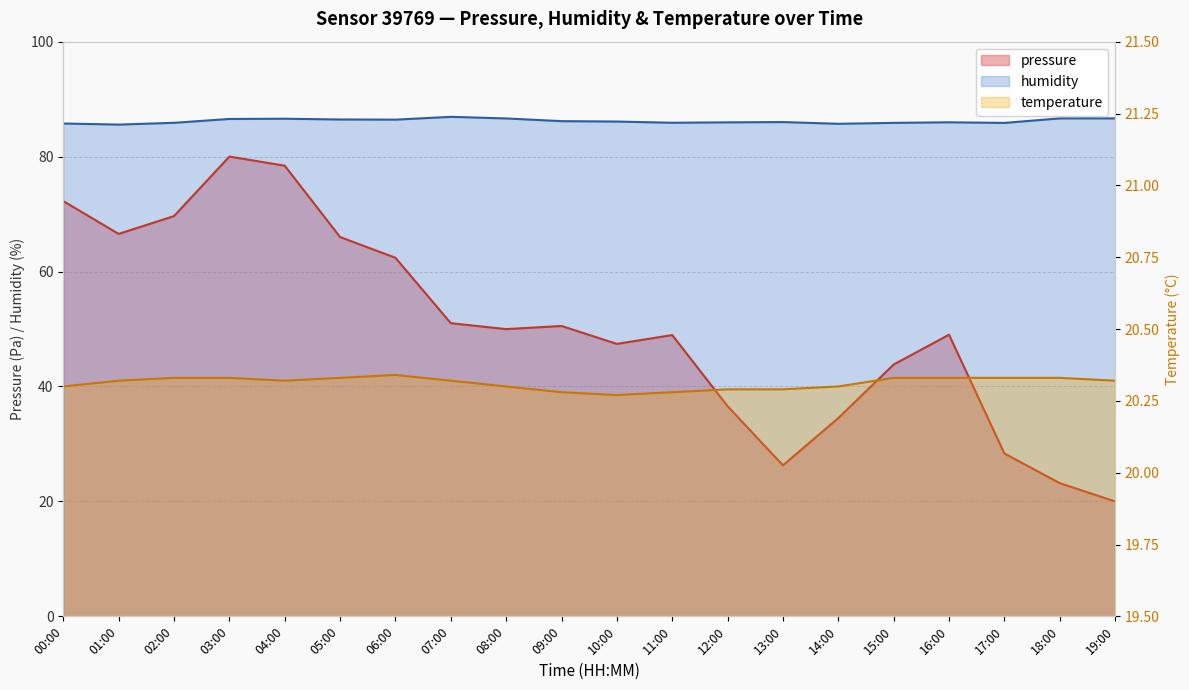

Does the chart display data point markers on the line(s)?

No